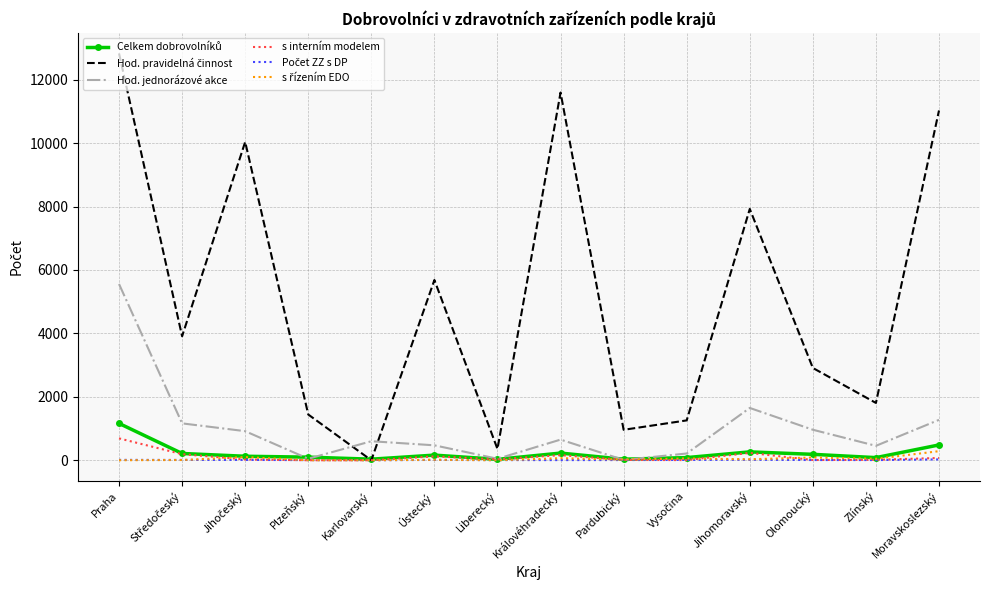

At which category does the chart reach its peak across all series?

Praha